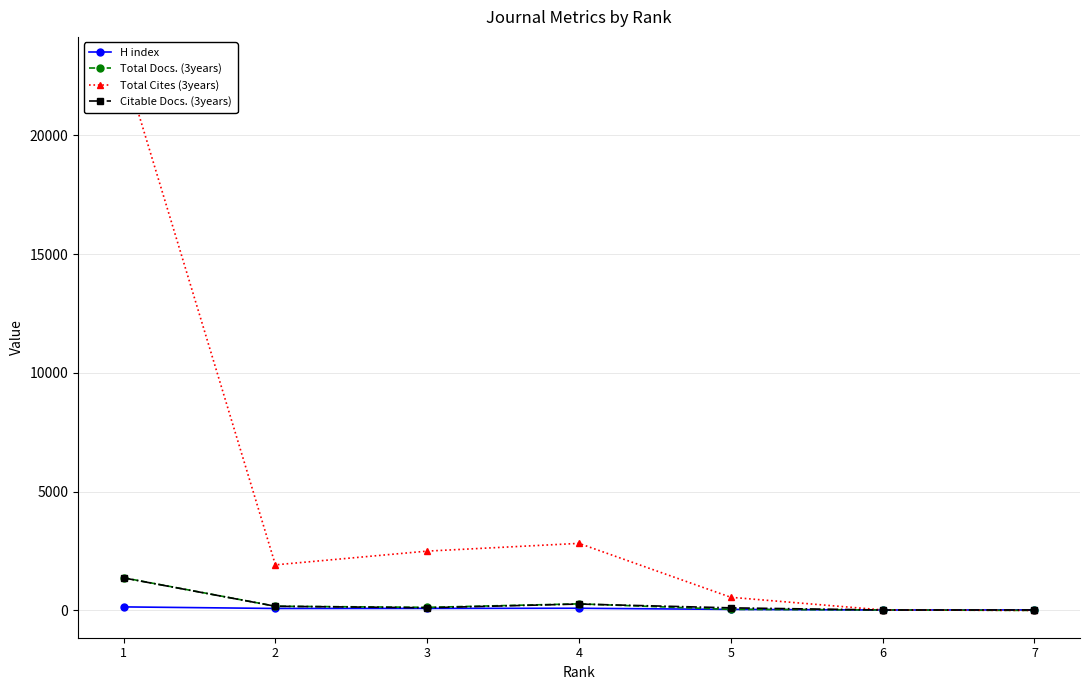

Between which two adjacent categories do Citable Docs. (3years) and Total Cites (3years) first intersect?

6 and 7